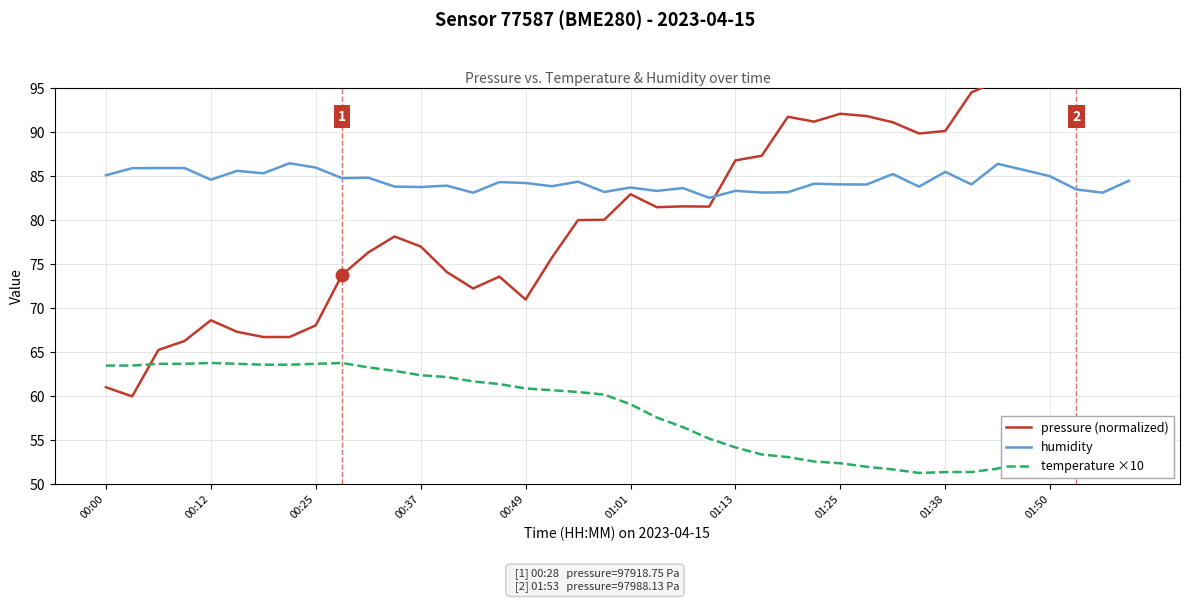

Between 15 and 17, which series saw the biggest shift?

pressure (normalized)